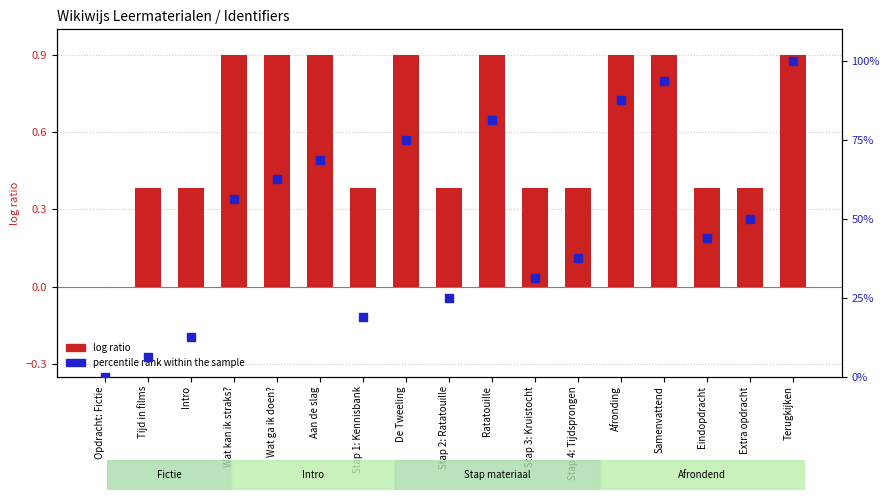

What is the total value across all series at Aan de slag?

69.6